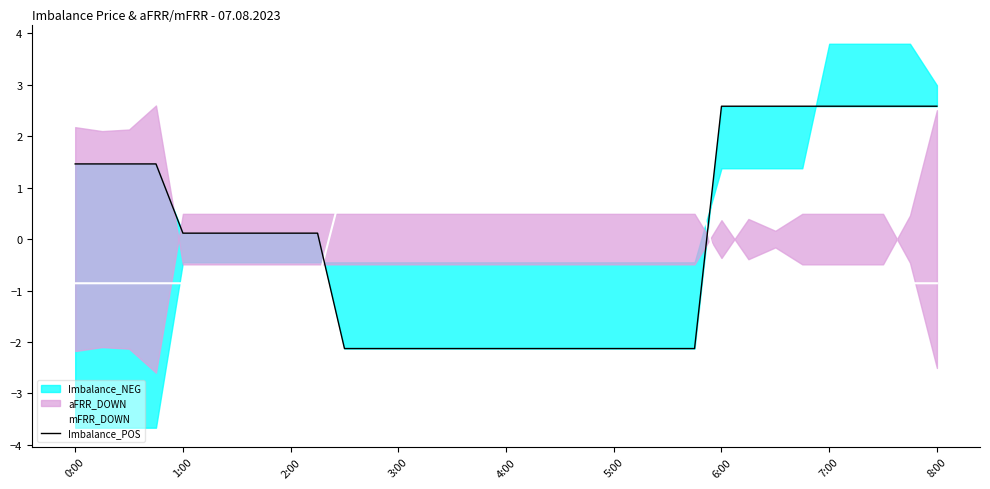

Where do mFRR_DOWN and Imbalance_POS first cross each other?

9 and 10